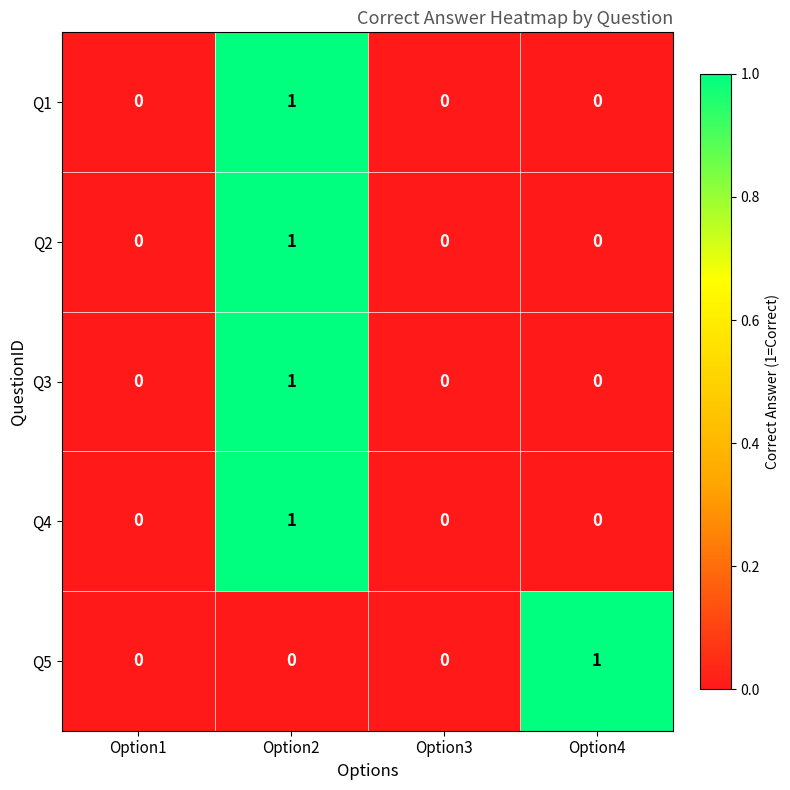

Reading right to left, extract all data points from this chart.

Q1: Option4=0	Option3=0	Option2=1	Option1=0
Q2: Option4=0	Option3=0	Option2=1	Option1=0
Q3: Option4=0	Option3=0	Option2=1	Option1=0
Q4: Option4=0	Option3=0	Option2=1	Option1=0
Q5: Option4=1	Option3=0	Option2=0	Option1=0